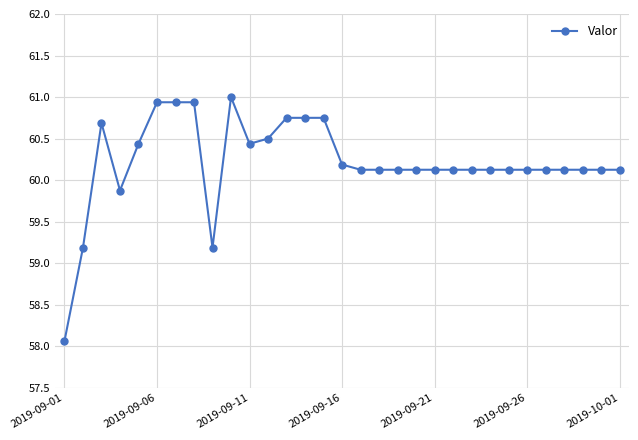

What is the value of the 22nd point from the left?

60.1